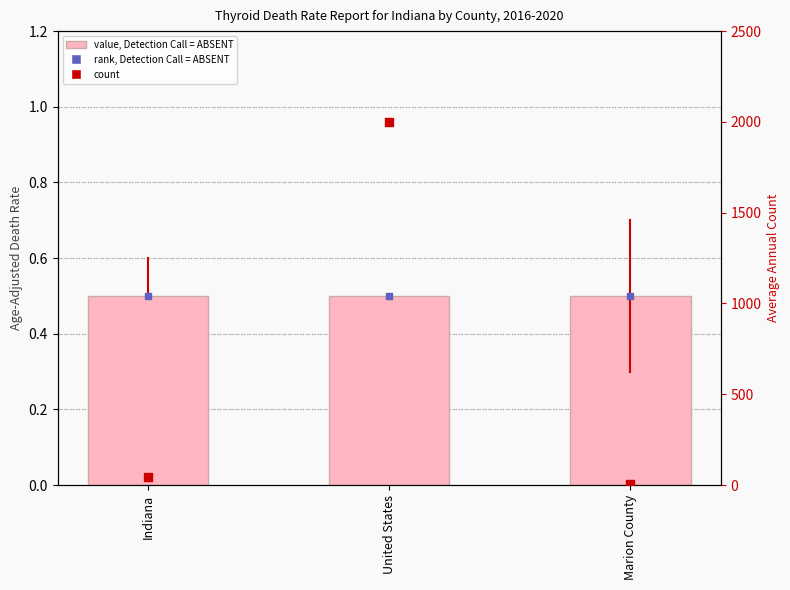

Which series has the largest total across all categories?

count